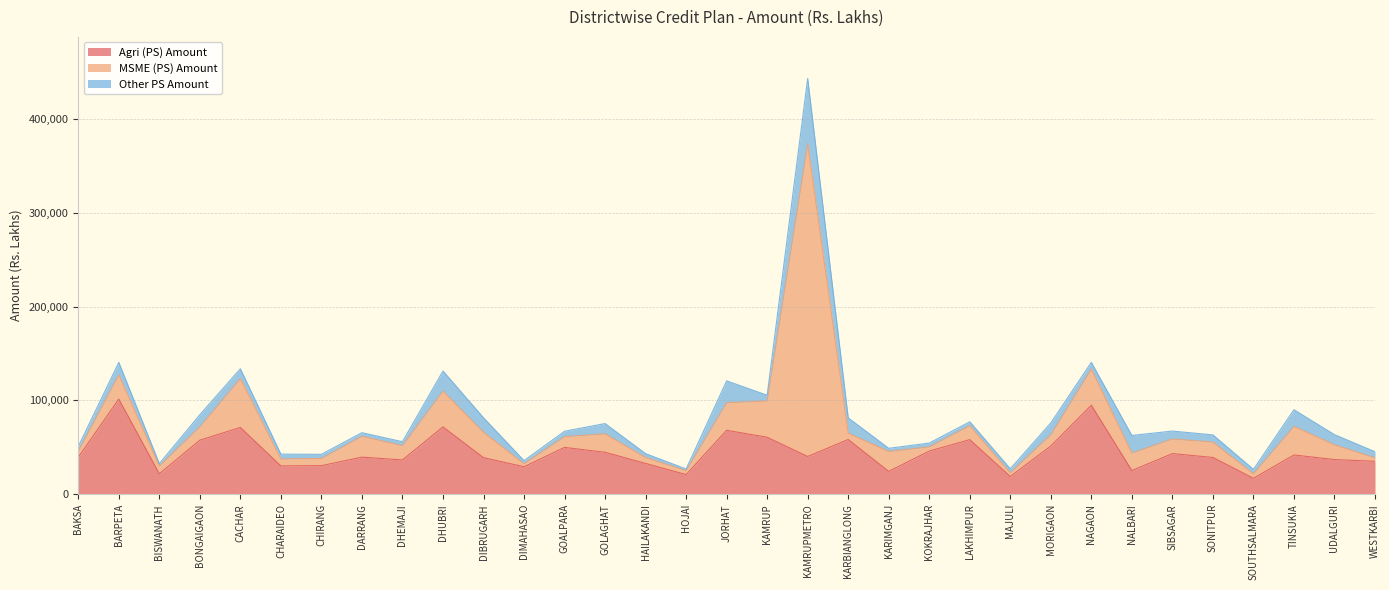

Does the chart display data point markers on the line(s)?

No